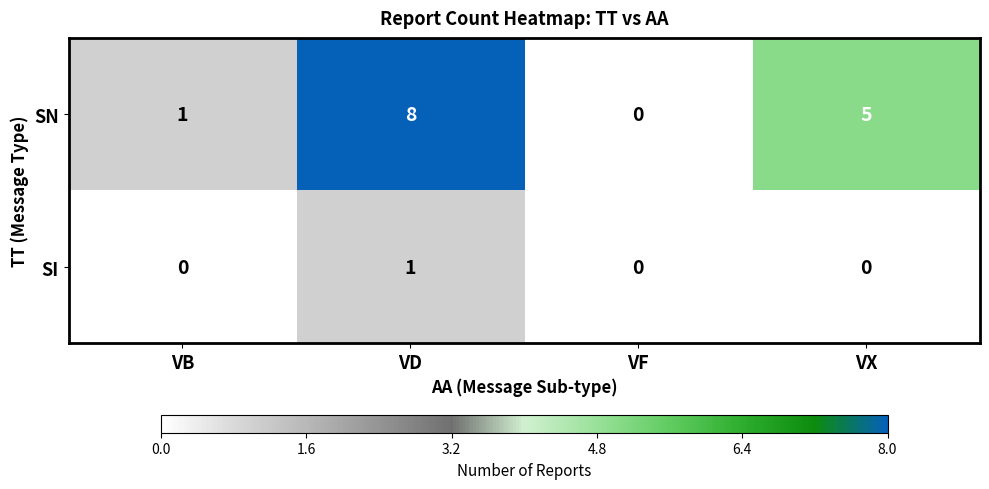

What is the difference between the second highest and minimum values in the SN series?

5